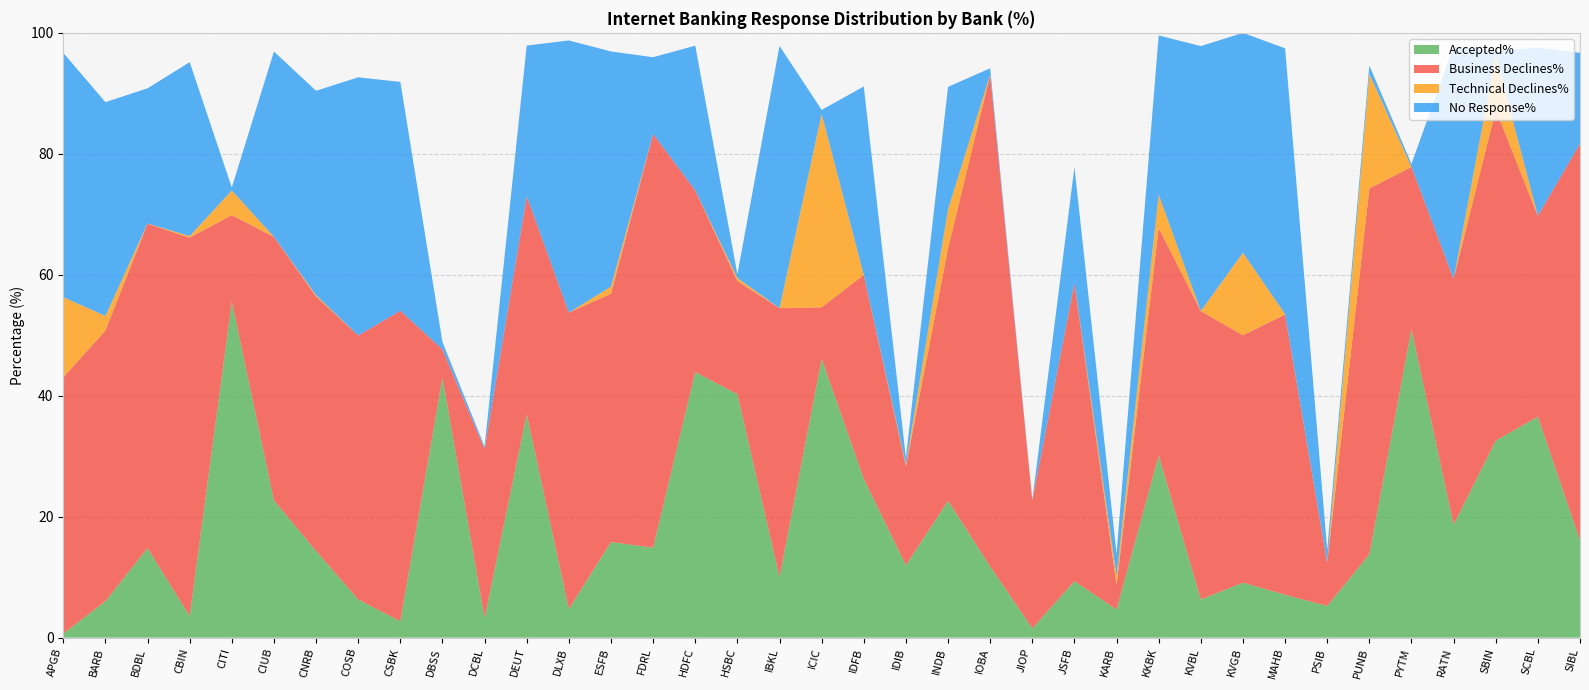

Reading left to right, what are all the values shown in this chart?

Accepted%: 0.7	6.0	14.8	3.6	55.5	22.7	14.3	6.3	2.7	43.0	3.2	36.9	4.7	15.8	14.9	43.9	40.2	10.0	46.1	26.3	12.0	22.6	11.8	1.5	9.3	4.6	30.1	6.3	9.1	7.1	5.2	13.8	51.0	18.7	32.6	36.5	16.1
Business Declines%: 42.4	44.7	53.6	62.6	14.3	43.6	42.1	43.6	51.4	4.7	27.9	36.1	49.0	41.1	68.4	30.0	18.7	44.5	8.5	33.7	16.4	41.8	81.3	21.2	49.3	4.1	37.6	47.7	40.9	46.3	7.2	60.5	26.8	40.7	54.7	33.2	65.6
Technical Declines%: 13.2	2.4	0.0	0.3	4.1	0.0	0.2	0.0	0.0	0.0	0.0	0.0	0.0	1.2	0.0	0.0	0.5	0.0	32.0	0.0	0.3	6.4	0.0	0.0	0.0	1.4	5.5	0.0	13.6	0.1	0.0	18.9	0.0	0.0	8.9	0.0	0.0
No Response%: 40.4	35.4	22.4	28.8	0.5	30.6	33.8	42.7	37.8	1.2	0.4	24.9	45.0	38.9	12.7	23.9	0.6	43.4	0.7	31.2	1.1	20.3	1.0	0.0	19.1	3.7	26.3	43.8	36.4	44.0	2.1	1.4	0.5	38.4	0.8	27.8	15.0